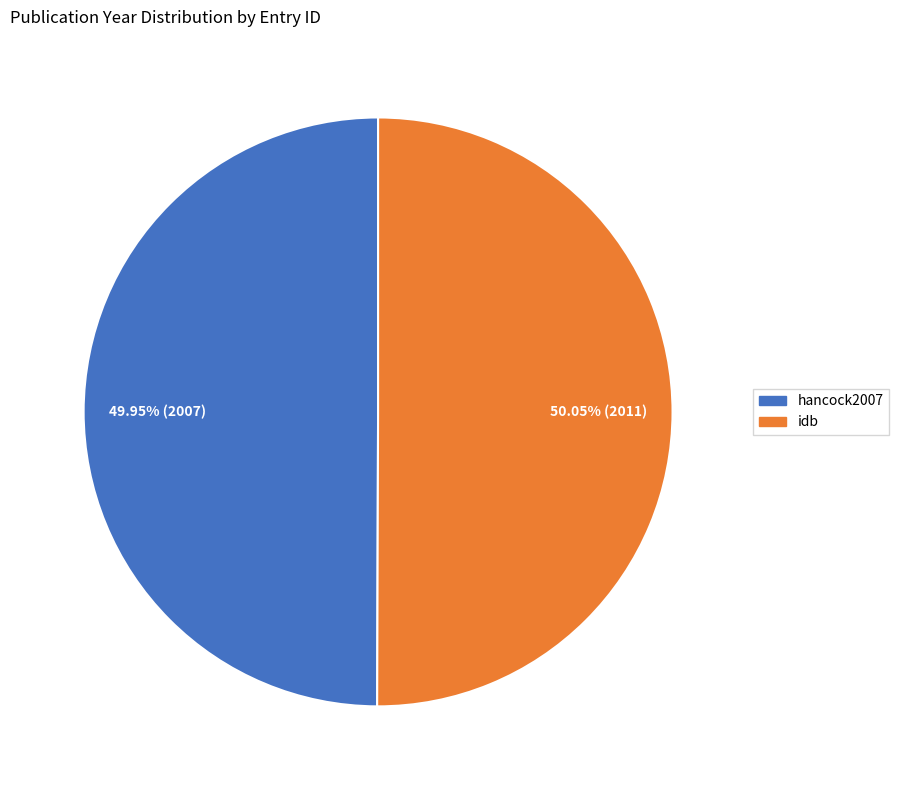

Is the sum of idb and hancock2007 greater than half?

Yes